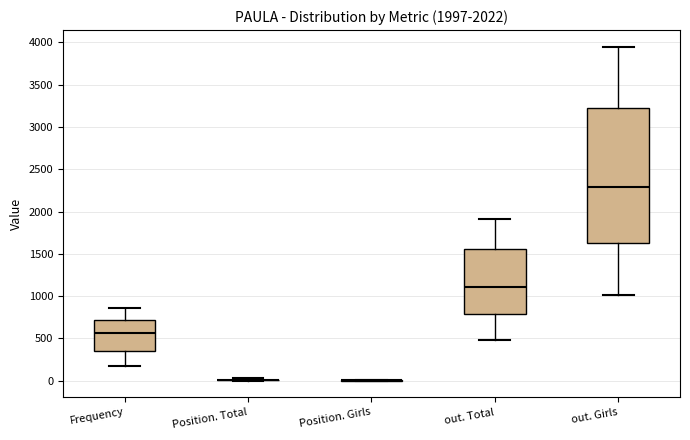

Comparing the boxes themselves (not the whiskers), which one is the tallest?

out. Girls